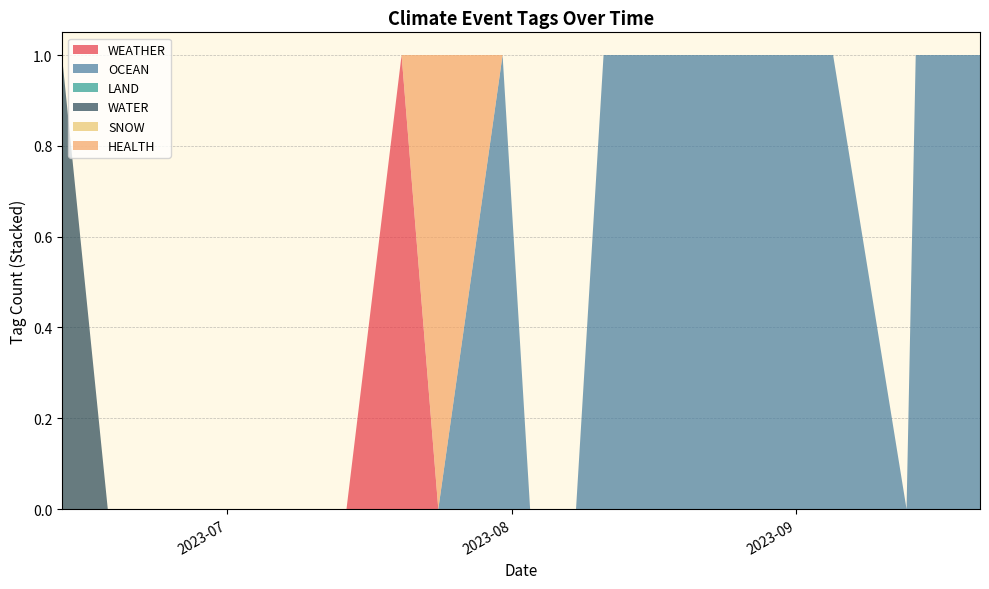

Reading right to left, list all the values displayed in this chart.

WEATHER: 2023-09-21=0	2023-09-17=0	2023-09-14=0	2023-09-13=0	2023-09-05=0	2023-08-28=0	2023-08-16=0	2023-08-11=0	2023-08-08=0	2023-08-03=0	2023-07-31=0	2023-07-24=0	2023-07-20=1	2023-07-14=0	2023-07-07=0	2023-07-06=0	2023-06-22=0	2023-06-18=0	2023-06-13=0
OCEAN: 2023-09-21=1	2023-09-17=1	2023-09-14=1	2023-09-13=0	2023-09-05=1	2023-08-28=1	2023-08-16=1	2023-08-11=1	2023-08-08=0	2023-08-03=0	2023-07-31=1	2023-07-24=0	2023-07-20=0	2023-07-14=0	2023-07-07=0	2023-07-06=0	2023-06-22=0	2023-06-18=0	2023-06-13=0
LAND: 2023-09-21=0	2023-09-17=0	2023-09-14=0	2023-09-13=0	2023-09-05=0	2023-08-28=0	2023-08-16=0	2023-08-11=0	2023-08-08=0	2023-08-03=0	2023-07-31=0	2023-07-24=0	2023-07-20=0	2023-07-14=0	2023-07-07=0	2023-07-06=0	2023-06-22=0	2023-06-18=0	2023-06-13=0
WATER: 2023-09-21=0	2023-09-17=0	2023-09-14=0	2023-09-13=0	2023-09-05=0	2023-08-28=0	2023-08-16=0	2023-08-11=0	2023-08-08=0	2023-08-03=0	2023-07-31=0	2023-07-24=0	2023-07-20=0	2023-07-14=0	2023-07-07=0	2023-07-06=0	2023-06-22=0	2023-06-18=0	2023-06-13=1
SNOW: 2023-09-21=0	2023-09-17=0	2023-09-14=0	2023-09-13=0	2023-09-05=0	2023-08-28=0	2023-08-16=0	2023-08-11=0	2023-08-08=0	2023-08-03=0	2023-07-31=0	2023-07-24=0	2023-07-20=0	2023-07-14=0	2023-07-07=0	2023-07-06=0	2023-06-22=0	2023-06-18=0	2023-06-13=0
HEALTH: 2023-09-21=0	2023-09-17=0	2023-09-14=0	2023-09-13=0	2023-09-05=0	2023-08-28=0	2023-08-16=0	2023-08-11=0	2023-08-08=0	2023-08-03=0	2023-07-31=0	2023-07-24=1	2023-07-20=0	2023-07-14=0	2023-07-07=0	2023-07-06=0	2023-06-22=0	2023-06-18=0	2023-06-13=0